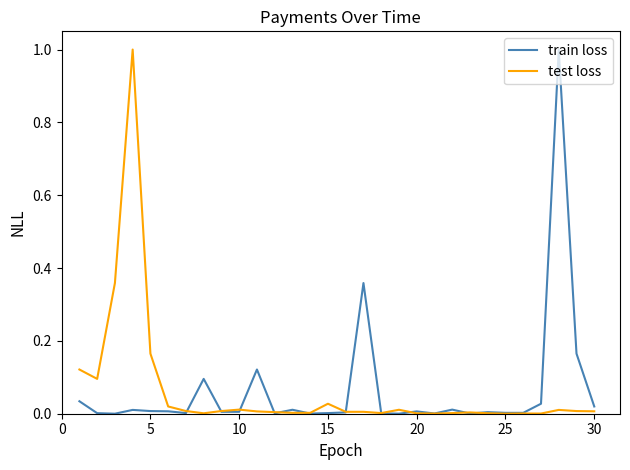

What is the maximum value for test loss?

1.0